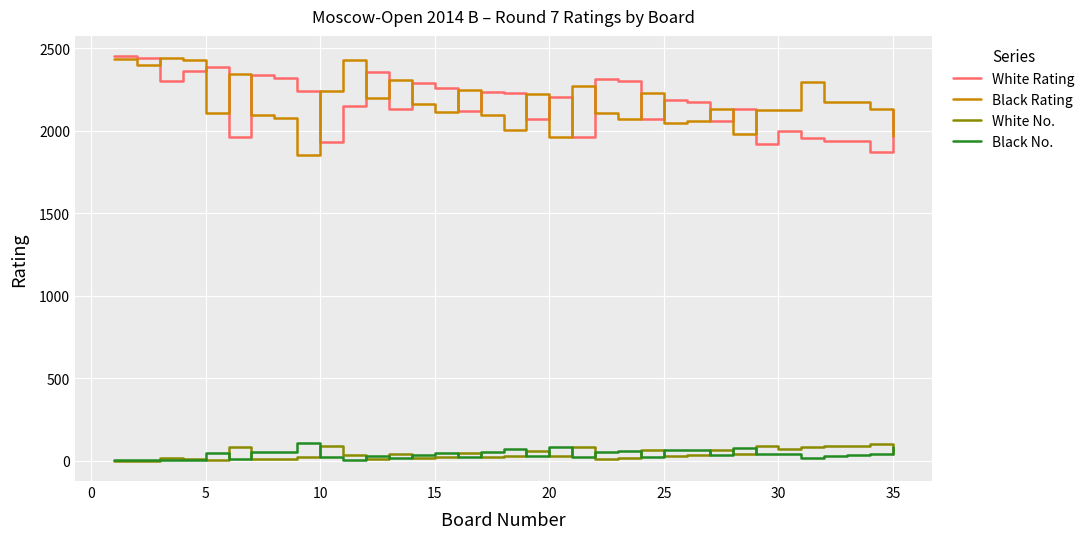

True or false: Black No. and Black Rating intersect in this chart.

False